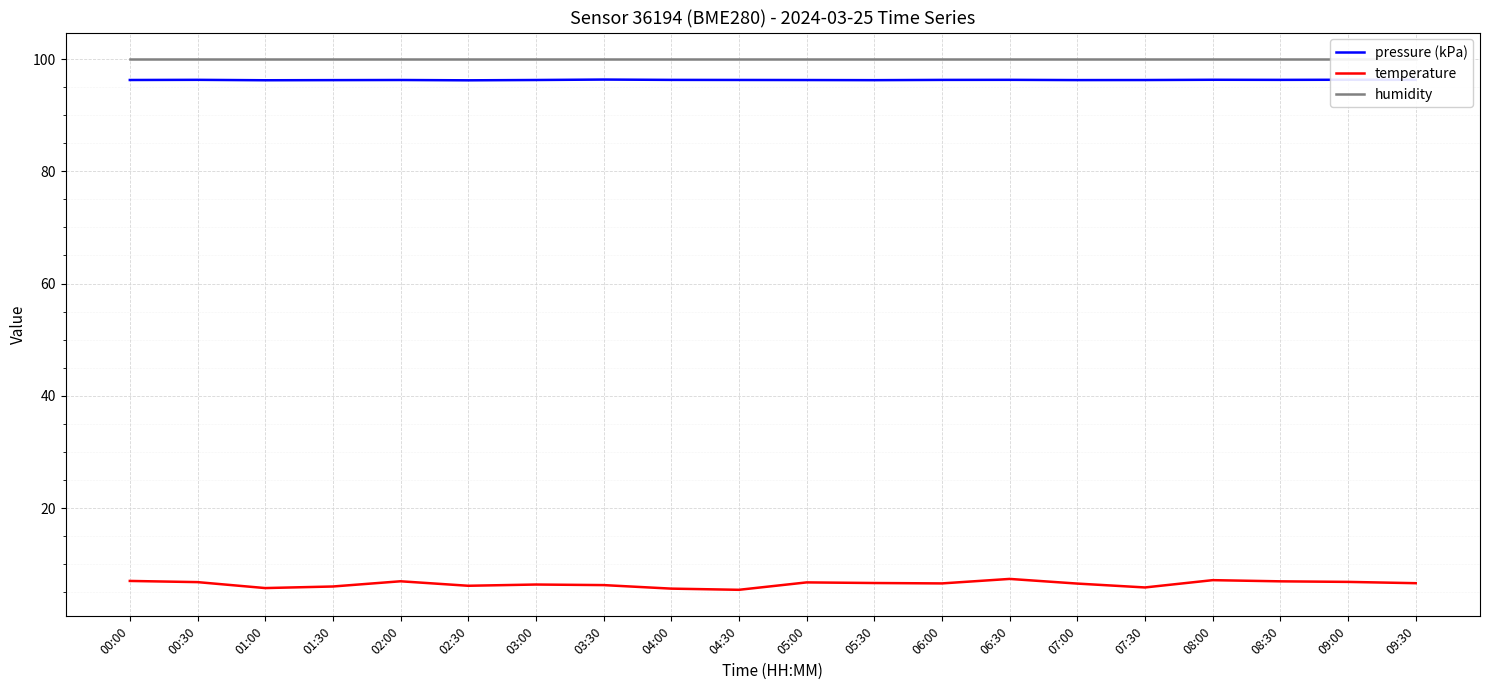

What is the label of the 19th point from the left?

09:00